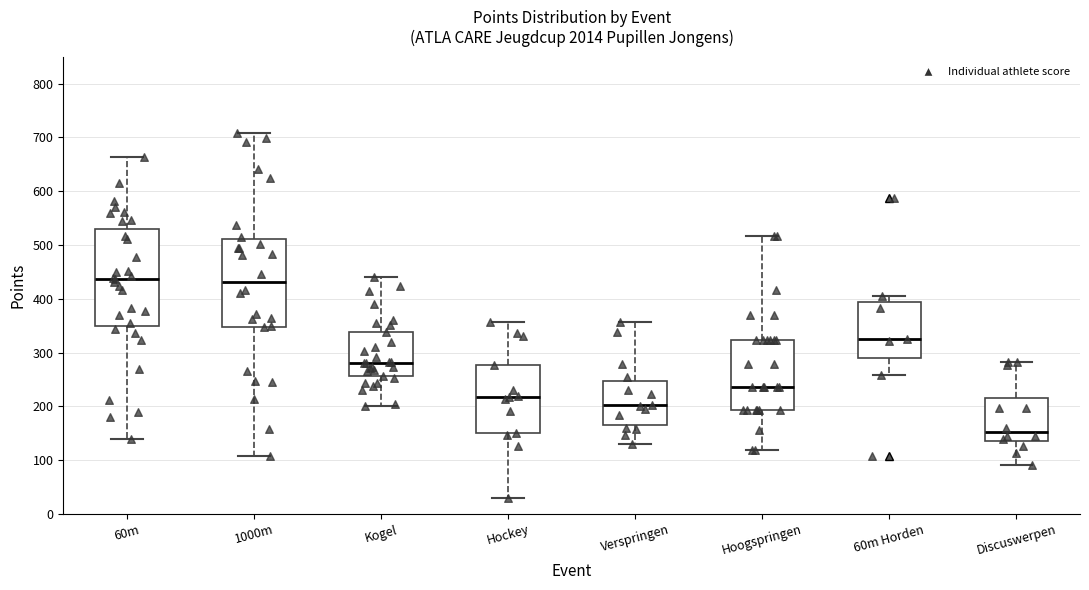

Where does the median line of the box for Hoogspringen sit on the y-axis? The values are not printed on the chart, so give them approximately, as read against the axis.

240